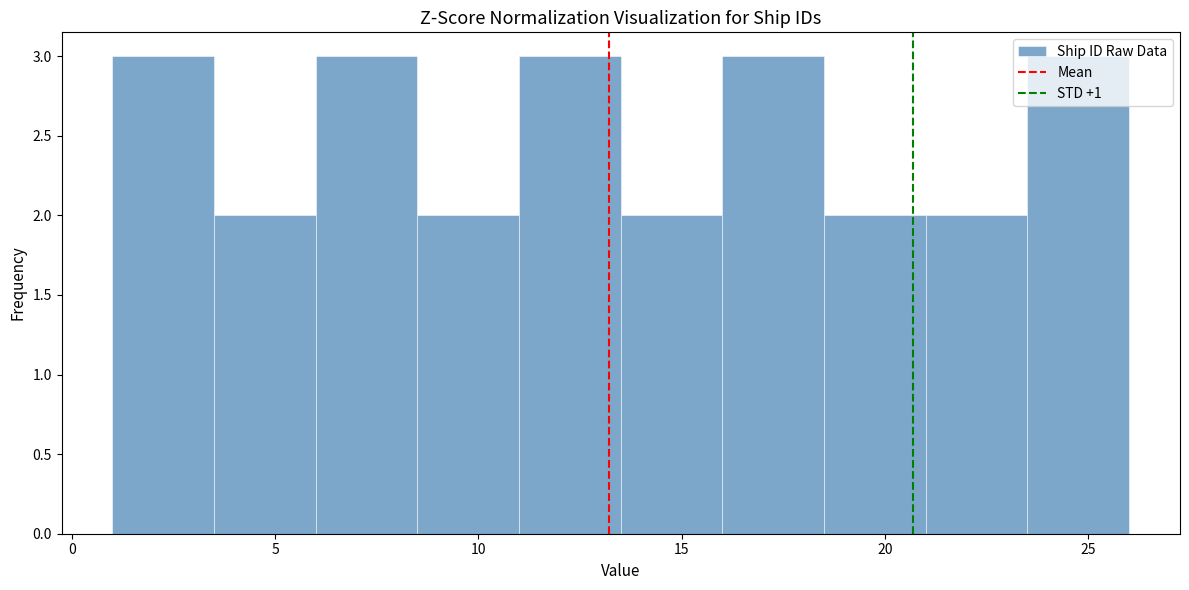

Reading left to right, list every bar in this chart as the range it spans on the x-axis followed by its height. The values are not printed on the chart, so give them approximately, as read against the axis.

1.0 to 3.5: 3
3.5 to 6.0: 2
6.0 to 8.5: 3
8.5 to 11.0: 2
11.0 to 13.5: 3
13.5 to 16.0: 2
16.0 to 18.5: 3
18.5 to 21.0: 2
21.0 to 23.5: 2
23.5 to 26.0: 3